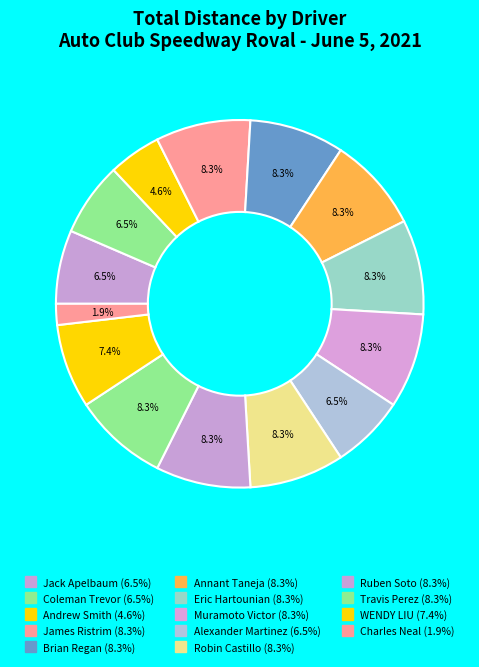

What percentage is NOT represented by Brian Regan?

91.7%